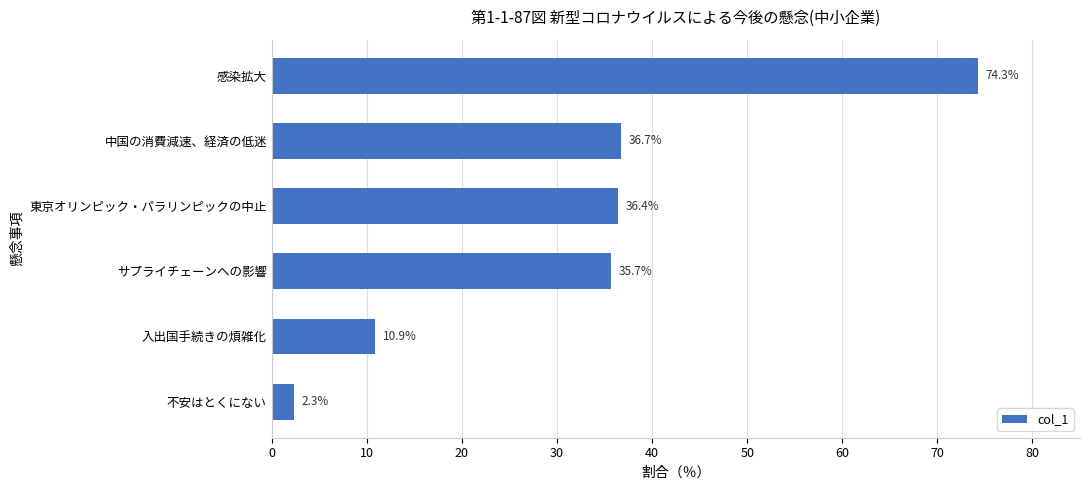

Reading top to bottom, transcribe all the data shown in this chart.

感染拡大=74.3	中国の消費減速、経済の低迷=36.7	東京オリンピック・パラリンピックの中止=36.4	サプライチェーンへの影響=35.7	入出国手続きの煩雑化=10.9	不安はとくにない=2.3